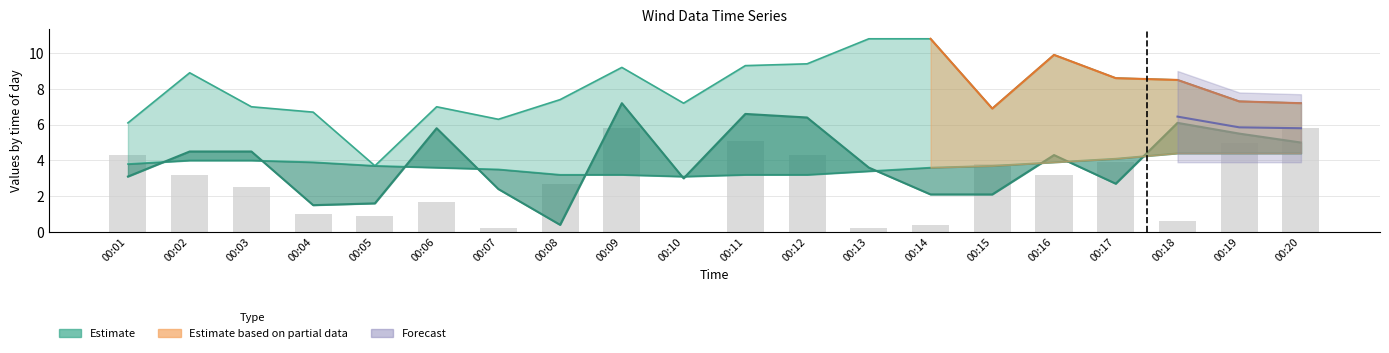

Where does the col_5 series first go above 7?

00:02